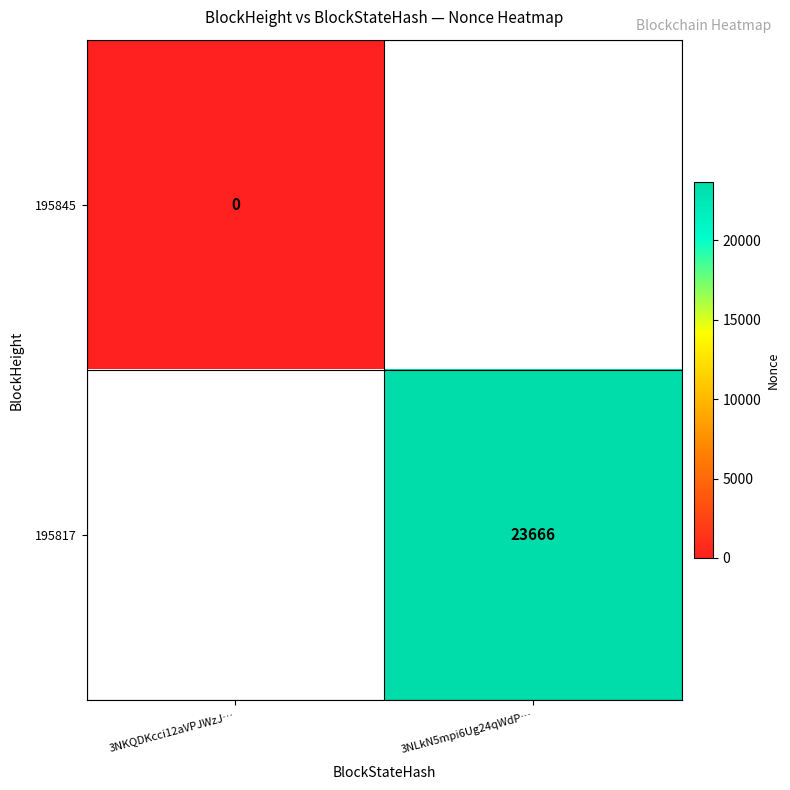

True or false: 195817 has a value of 41965 at 3NLkN5mpi6Ug24qWdP….

False